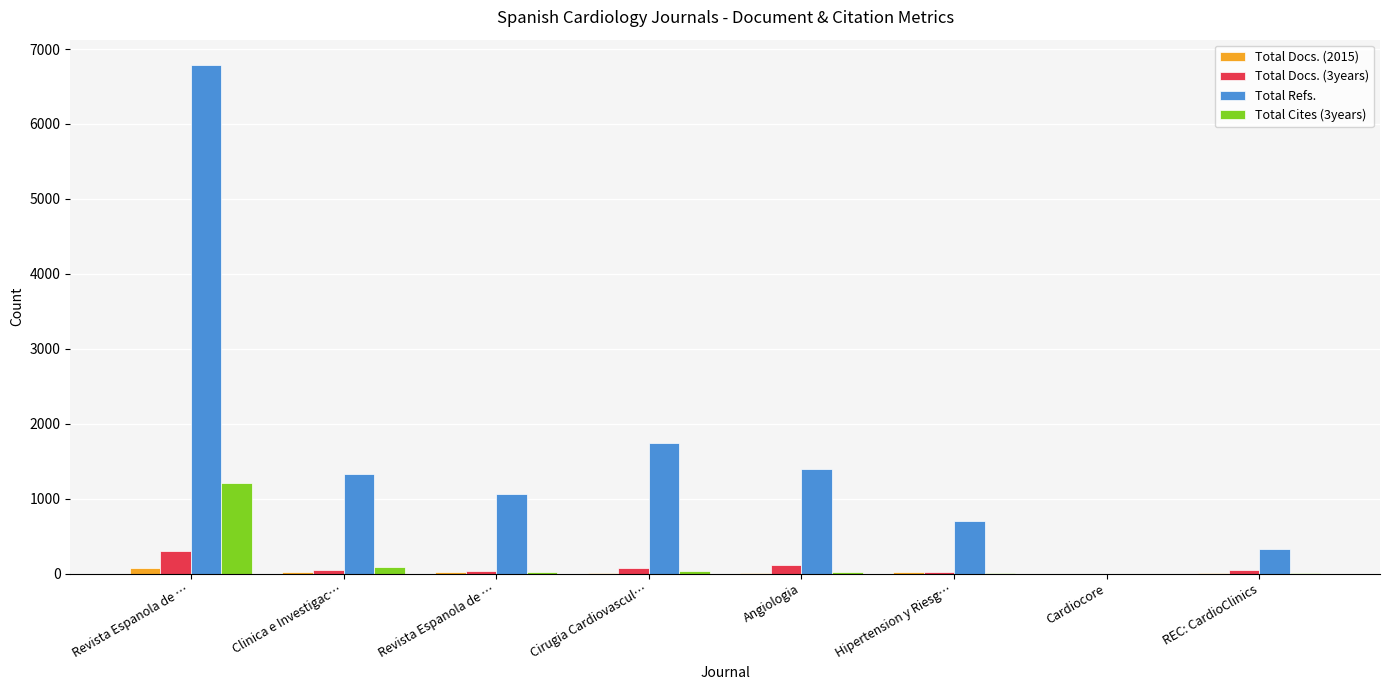

Count the number of categories in the chart.

8